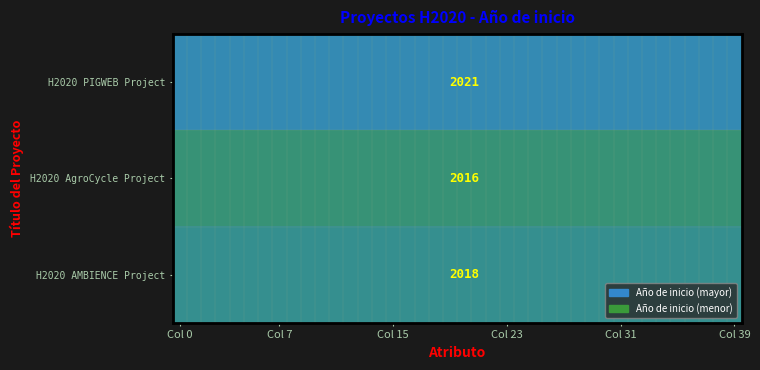

Rank the series by their average value, from highest to lowest.

H2020 PIGWEB Project, H2020 AMBIENCE Project, H2020 AgroCycle Project